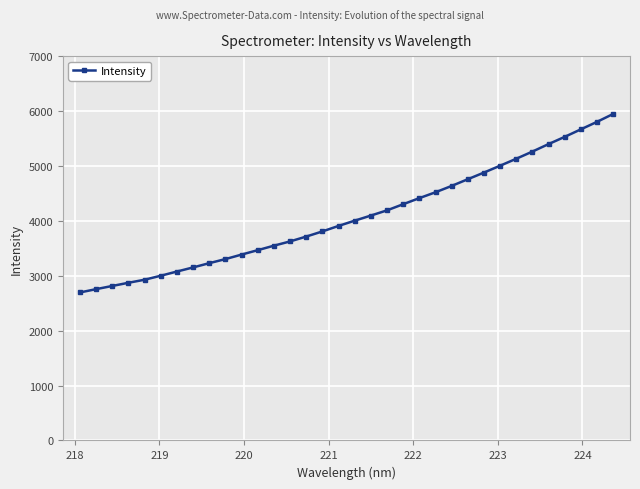

What is the value of the 11th point from the left?

3385.1